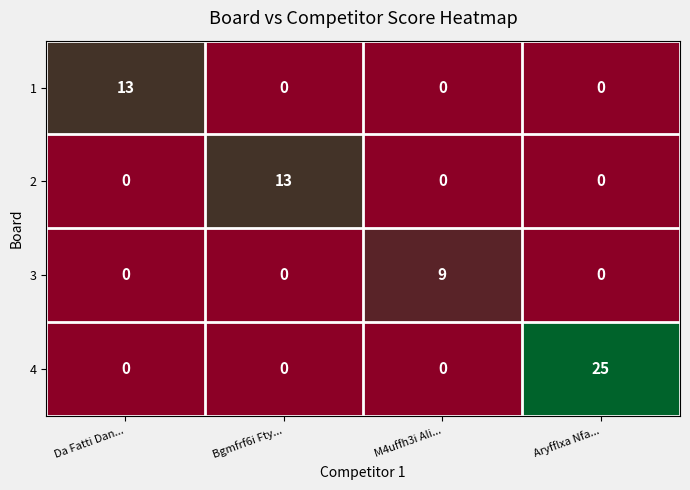

The value of 2 at Aryfflxa Nfa... is 6. True or false?

False